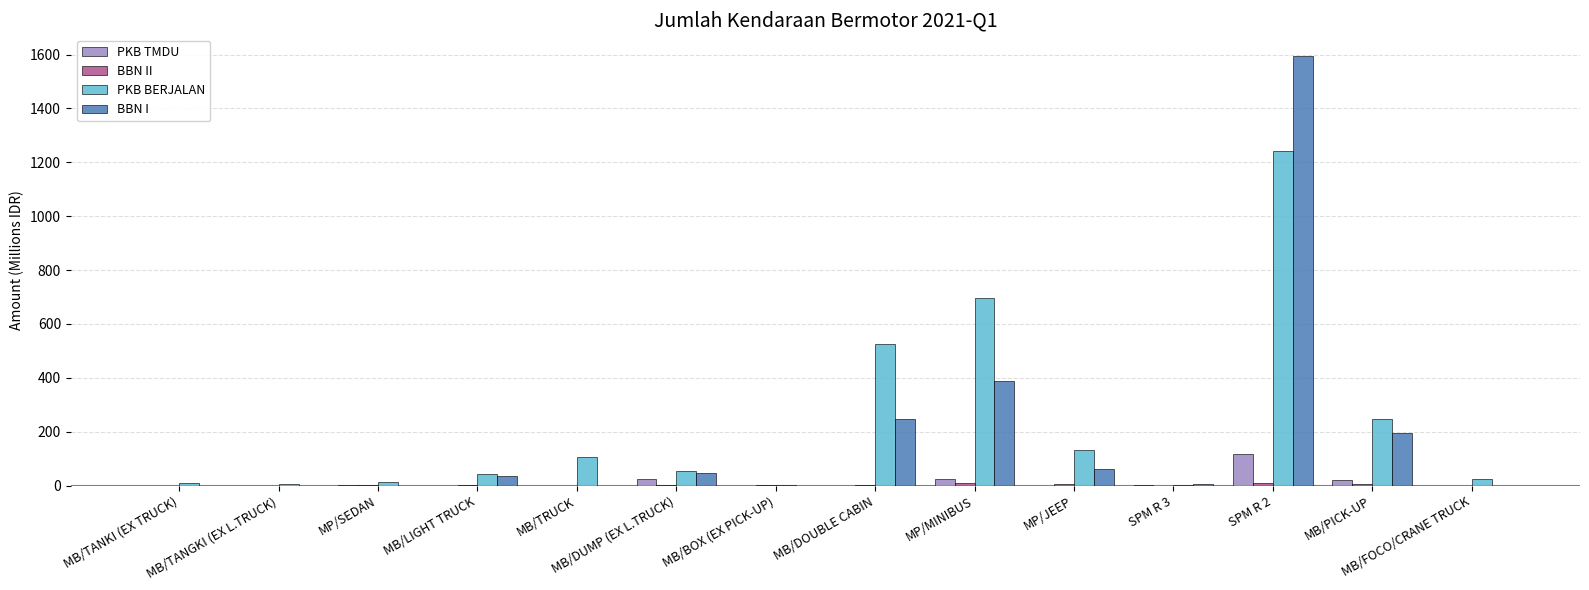

Which series changed the most between MB/LIGHT TRUCK and MB/DOUBLE CABIN?

PKB BERJALAN